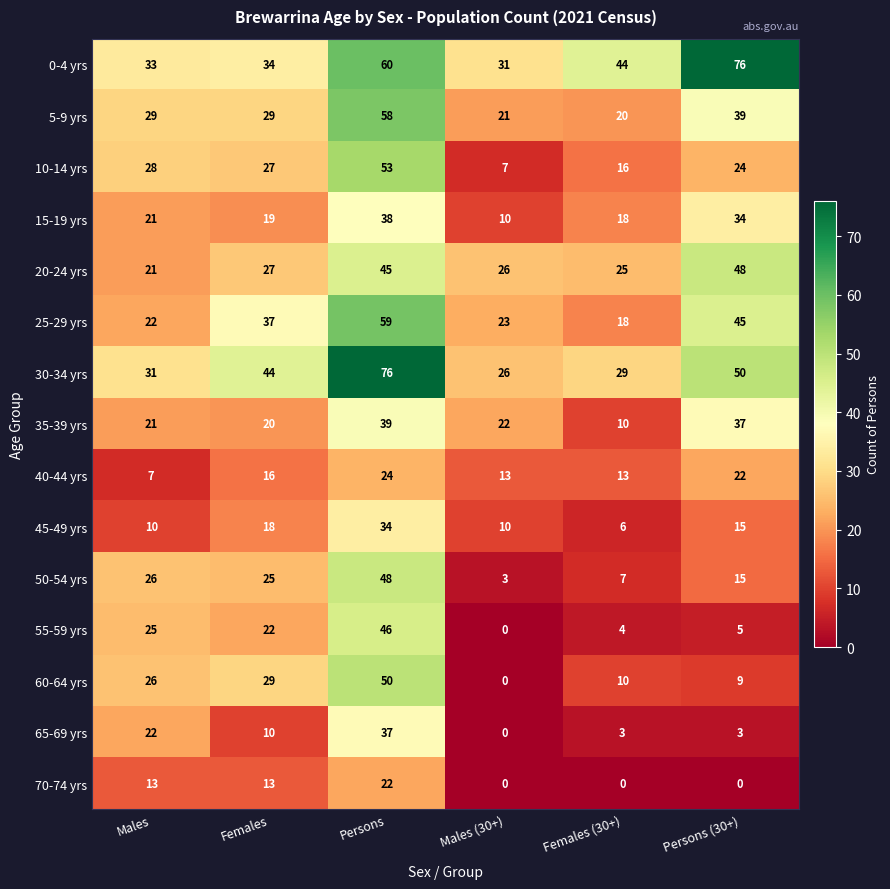

What is the difference between the second highest and minimum values in the 45-49 yrs series?

12